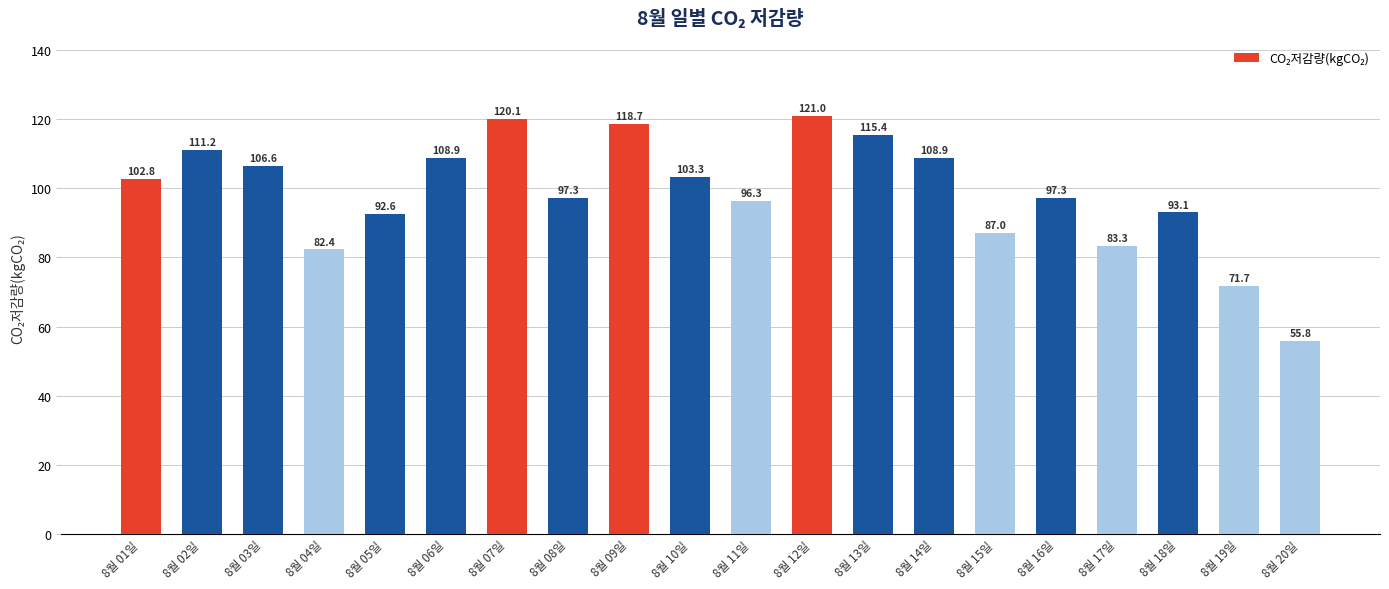

Does the chart contain stacked bars?

No